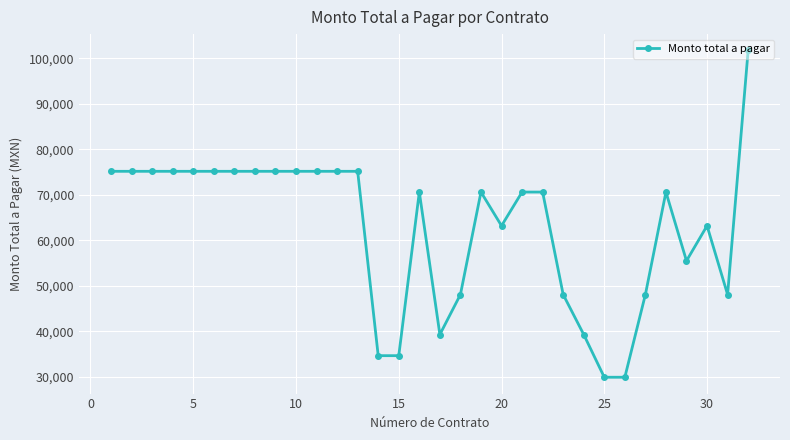

What is the value of the 23rd point from the left?

48060.0